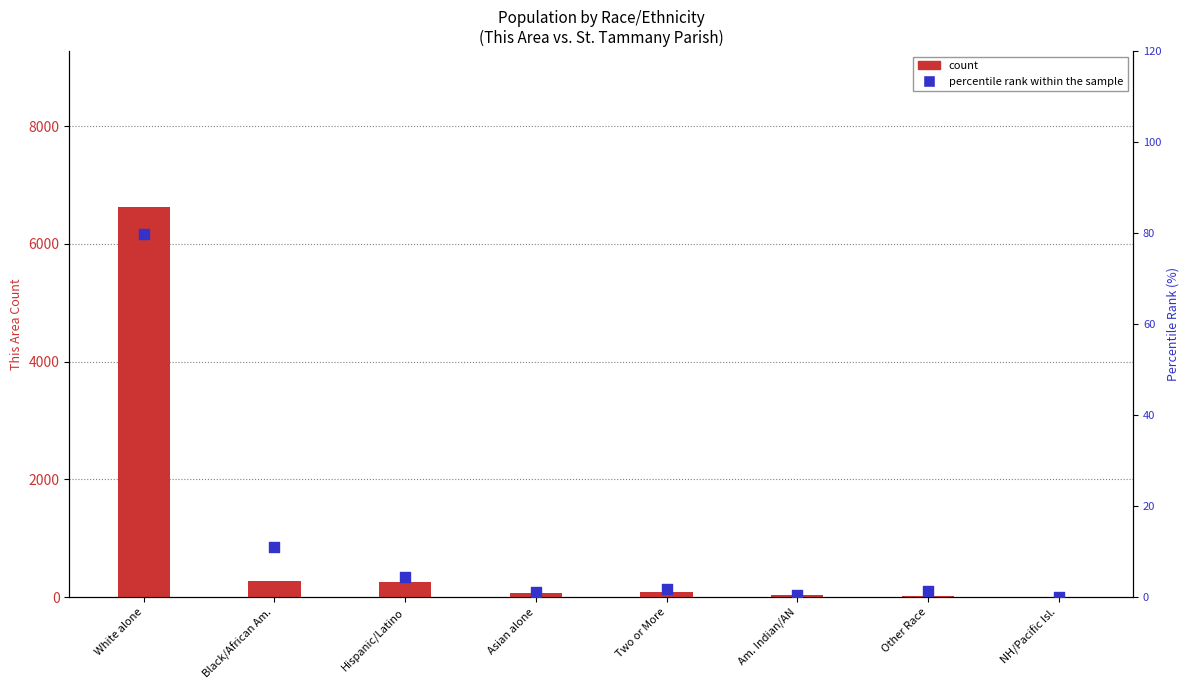

What are all the series names shown in the legend?

This Area (count), Percentile rank within the sample